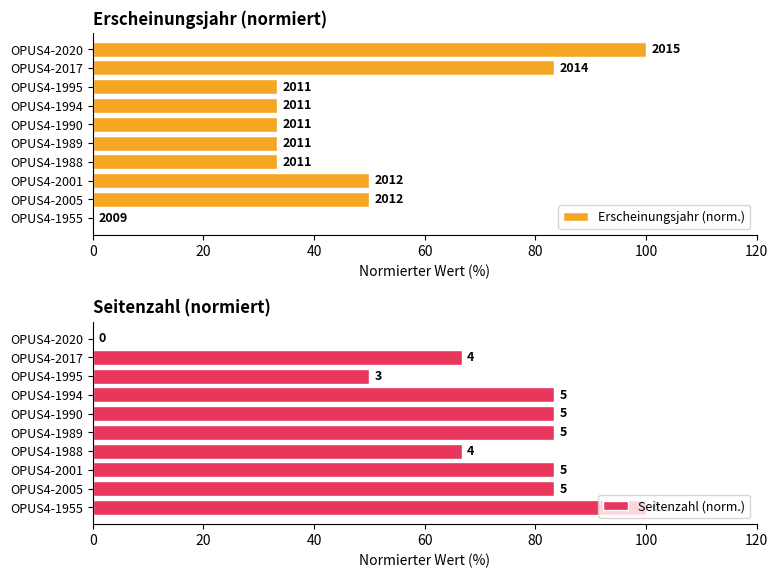

Which series has the largest range (max minus min)?

Erscheinungsjahr (norm.)